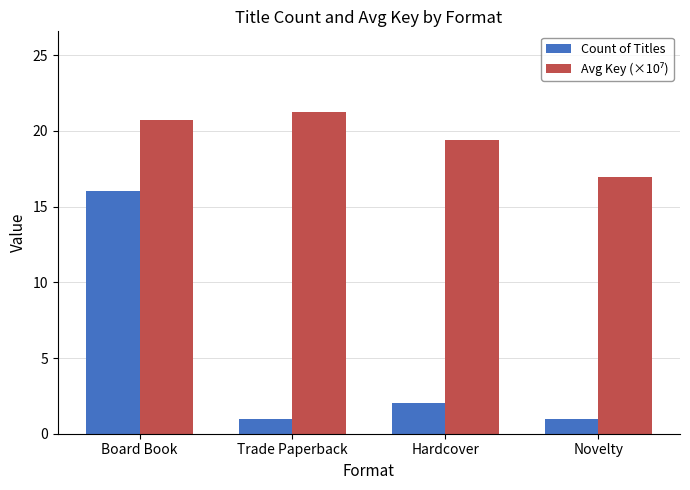

What is the maximum value for Count of Titles?

16.0